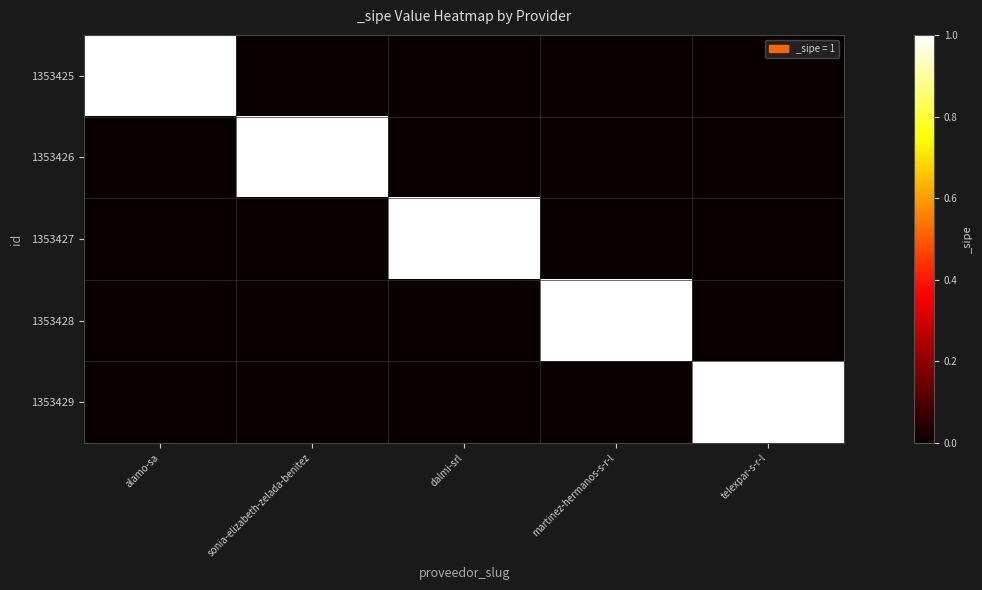

Is it true that 1353429 equals 2 at telexpar-s-r-l?

False